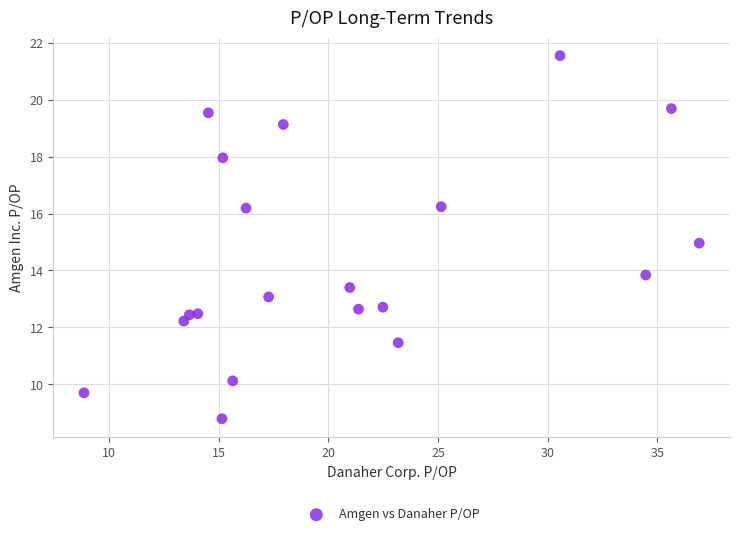

What is the range of Y values (max minus min)?

12.8